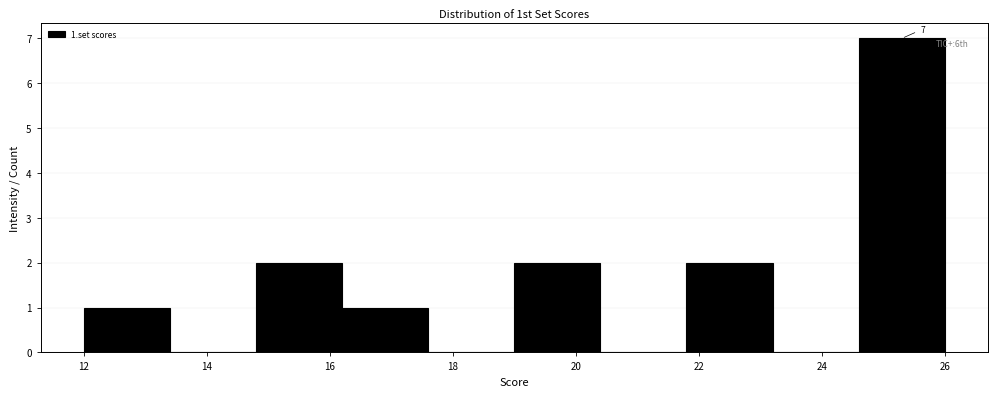

Over which range of the x-axis is the bar tallest?

24.6 to 26.0